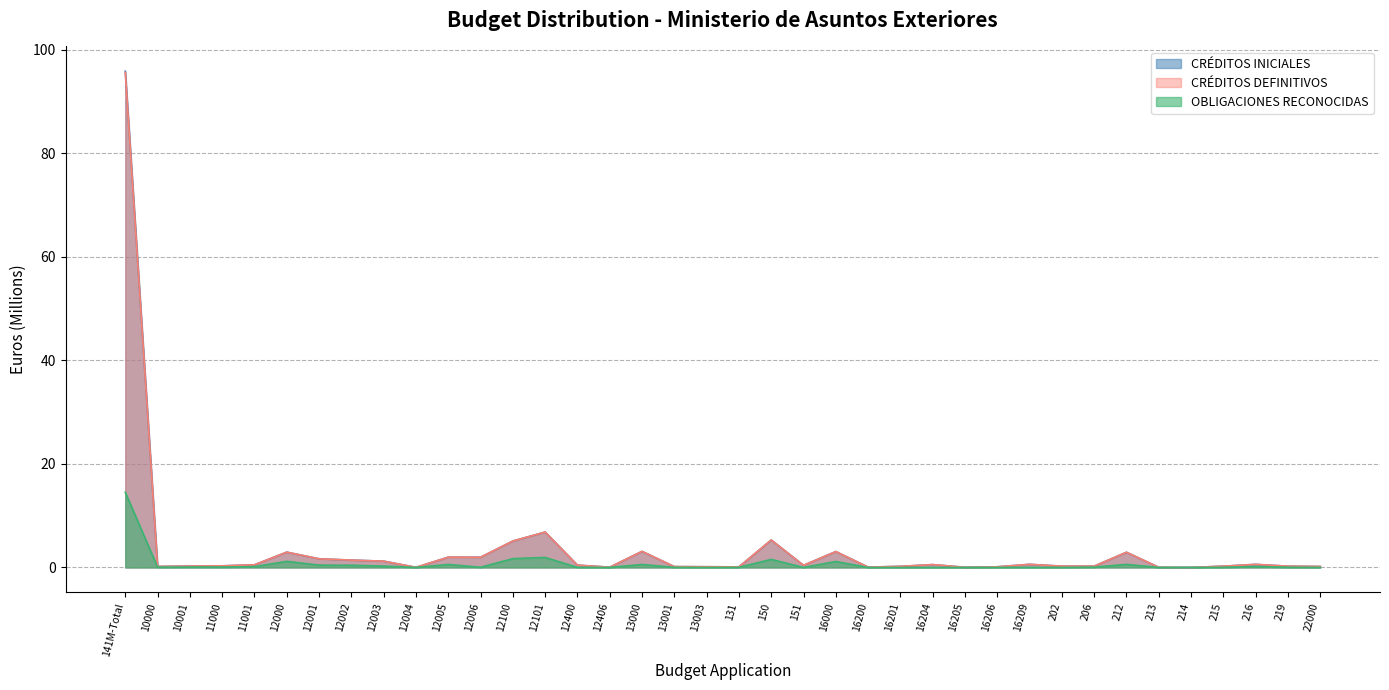

Reading left to right, transcribe all the data shown in this chart.

CRÉDITOS INICIALES: 141M-Total=95.9	10000=0.2	10001=0.3	11000=0.3	11001=0.5	12000=3.0	12001=1.7	12002=1.4	12003=1.2	12004=0.0	12005=2.0	12006=2.0	12100=5.1	12101=6.8	12400=0.4	12406=0.0	13000=3.1	13001=0.2	13003=0.1	131=0.1	150=5.3	151=0.4	16000=3.1	16200=0.1	16201=0.2	16204=0.6	16205=0.0	16206=0.1	16209=0.6	202=0.2	206=0.2	212=2.9	213=0.0	214=0.0	215=0.2	216=0.6	219=0.2	22000=0.2
CRÉDITOS DEFINITIVOS: 141M-Total=95.6	10000=0.2	10001=0.3	11000=0.3	11001=0.5	12000=3.0	12001=1.7	12002=1.4	12003=1.2	12004=0.0	12005=2.0	12006=2.0	12100=5.1	12101=6.8	12400=0.4	12406=0.0	13000=3.1	13001=0.2	13003=0.1	131=0.1	150=5.3	151=0.4	16000=3.1	16200=0.1	16201=0.2	16204=0.6	16205=0.0	16206=0.1	16209=0.6	202=0.2	206=0.2	212=2.9	213=0.0	214=0.0	215=0.2	216=0.6	219=0.2	22000=0.2
OBLIGACIONES RECONOCIDAS: 141M-Total=14.5	10000=0.1	10001=0.1	11000=0.1	11001=0.2	12000=1.2	12001=0.4	12002=0.4	12003=0.3	12004=0.0	12005=0.6	12006=0.0	12100=1.7	12101=1.9	12400=0.0	12406=0.0	13000=0.6	13001=0.0	13003=0.0	131=0.0	150=1.6	151=0.0	16000=1.1	16200=0.0	16201=0.0	16204=0.0	16205=0.0	16206=0.0	16209=0.0	202=0.0	206=0.1	212=0.6	213=0.0	214=0.0	215=0.0	216=0.2	219=0.0	22000=0.0